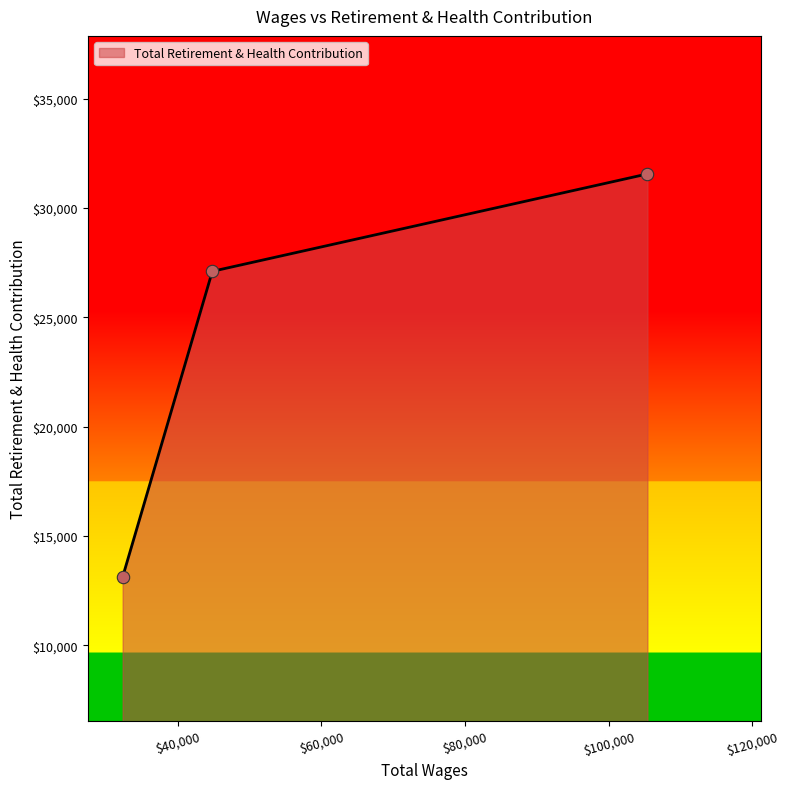

What is the maximum value shown in the chart?

31555